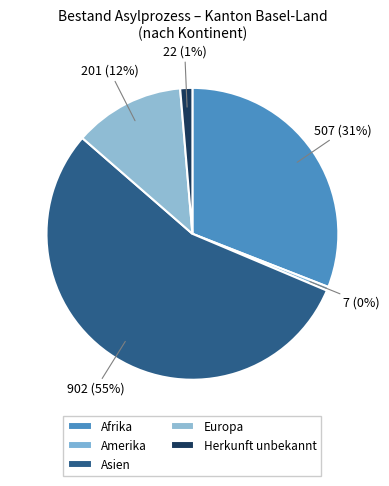

The Asien slice represents 46% of the pie. True or false?

False